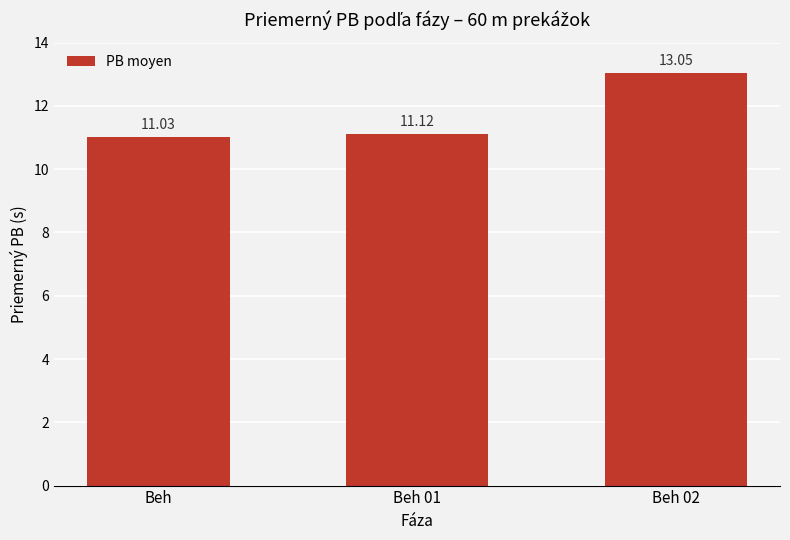

Is it true that the value at Beh is 6.2?

False